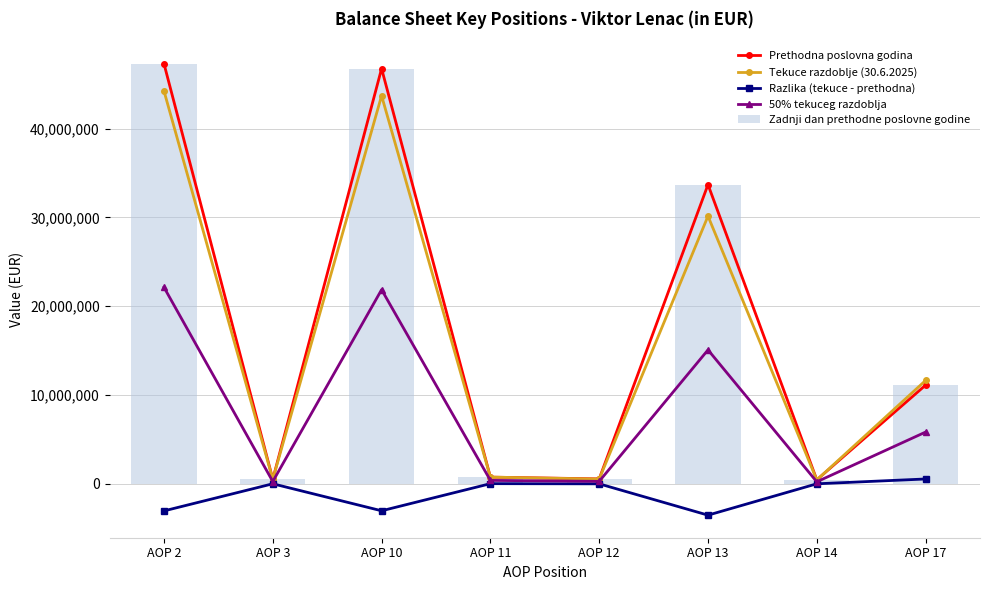

How many groups of bars are there?

8